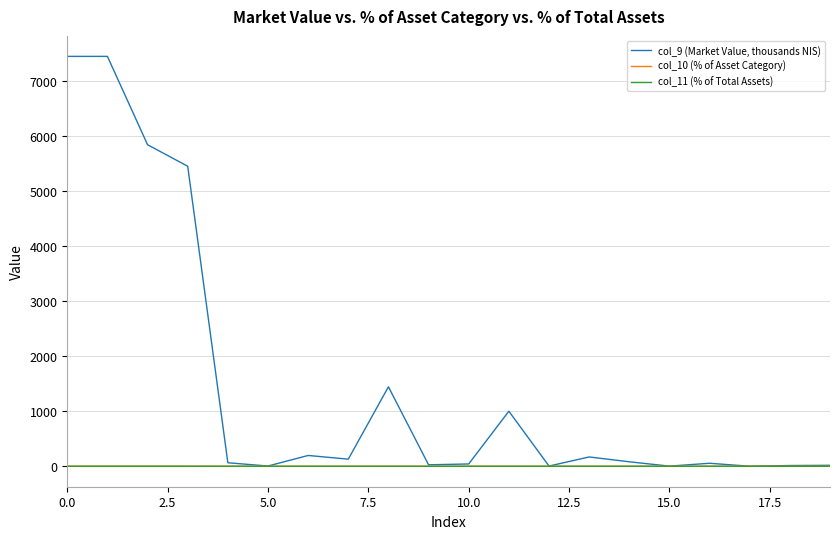

True or false: col_11 (% of Total Assets) has more than 0 points higher than both neighbors.

True